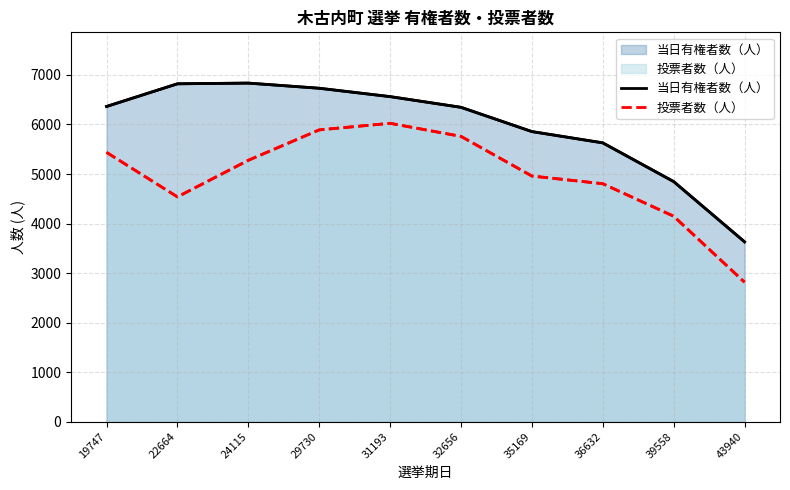

What is the lowest value of the 投票者数（人） series?

2814